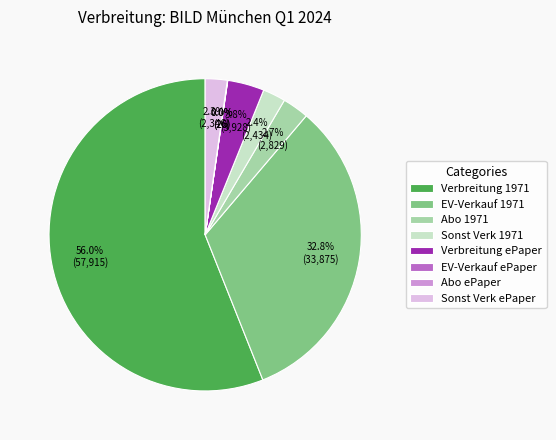

Which slice represents more than half of the pie?

Verbreitung 1971